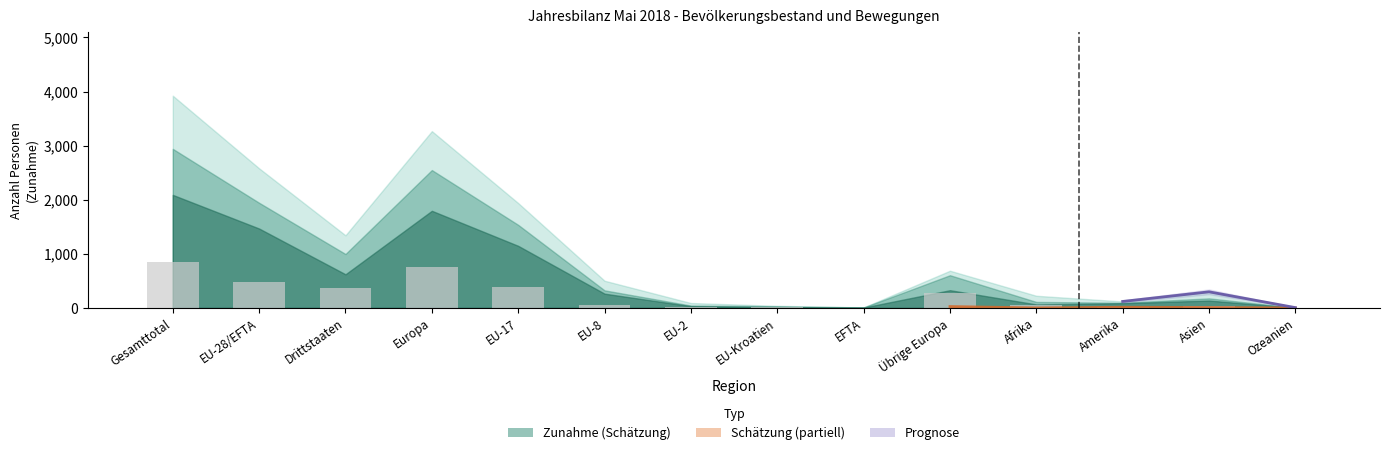

List the labels in order of value, smallest first.

Ozeanien, EFTA, Amerika, EU-2, EU-Kroatien, Asien, Afrika, EU-8, Übrige Europa, Drittstaaten, EU-17, EU-28/EFTA, Europa, Gesamttotal